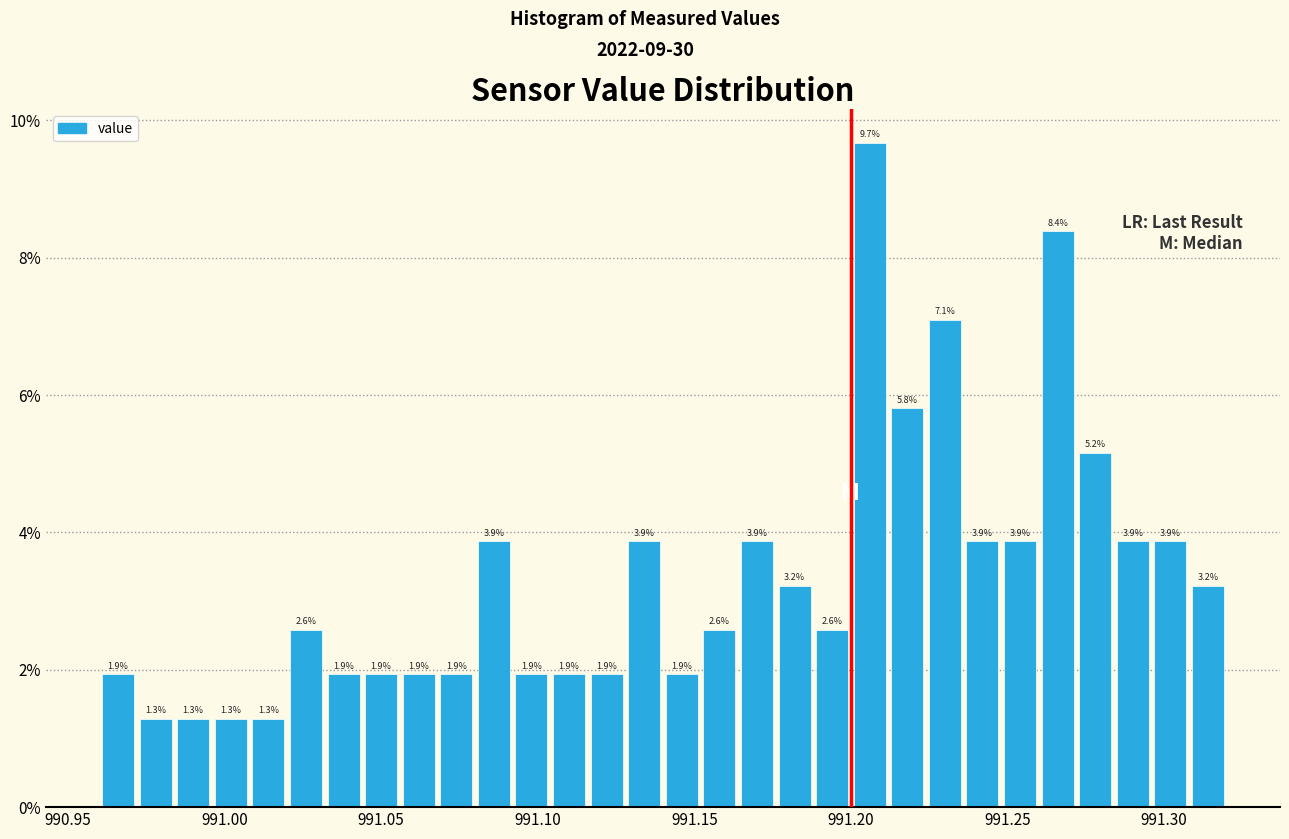

Around what value on the x-axis is the tallest bar? Give the approximate position of its centre, as read against the axis.

991.205